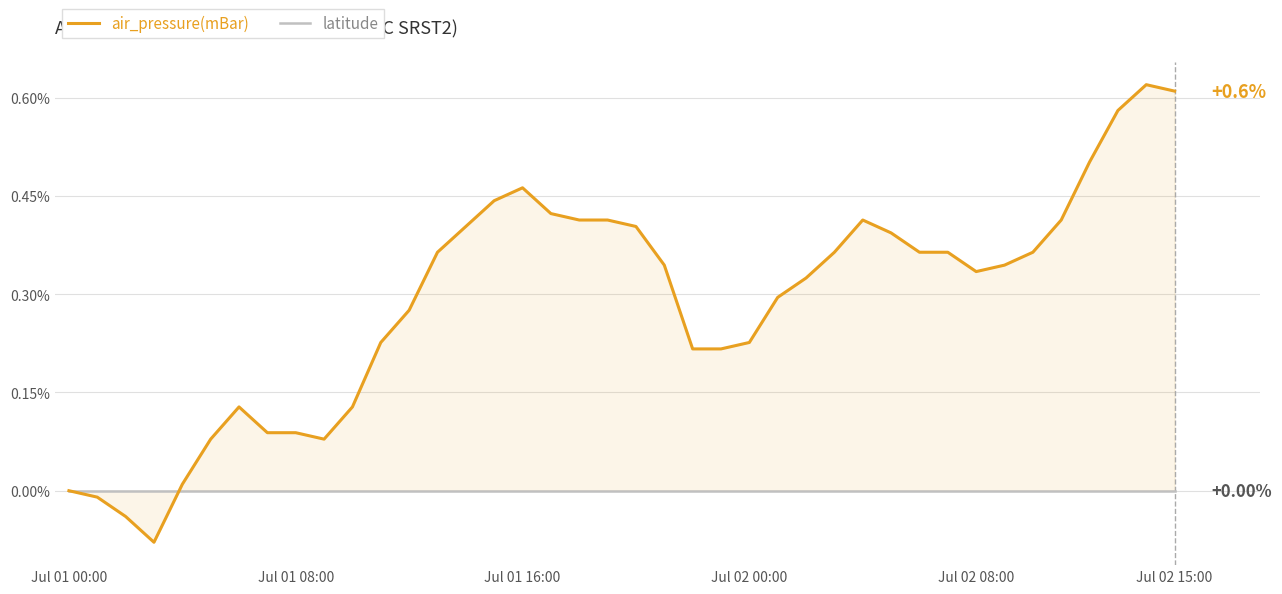

Which series has the largest total across all categories?

air_pressure(mBar)